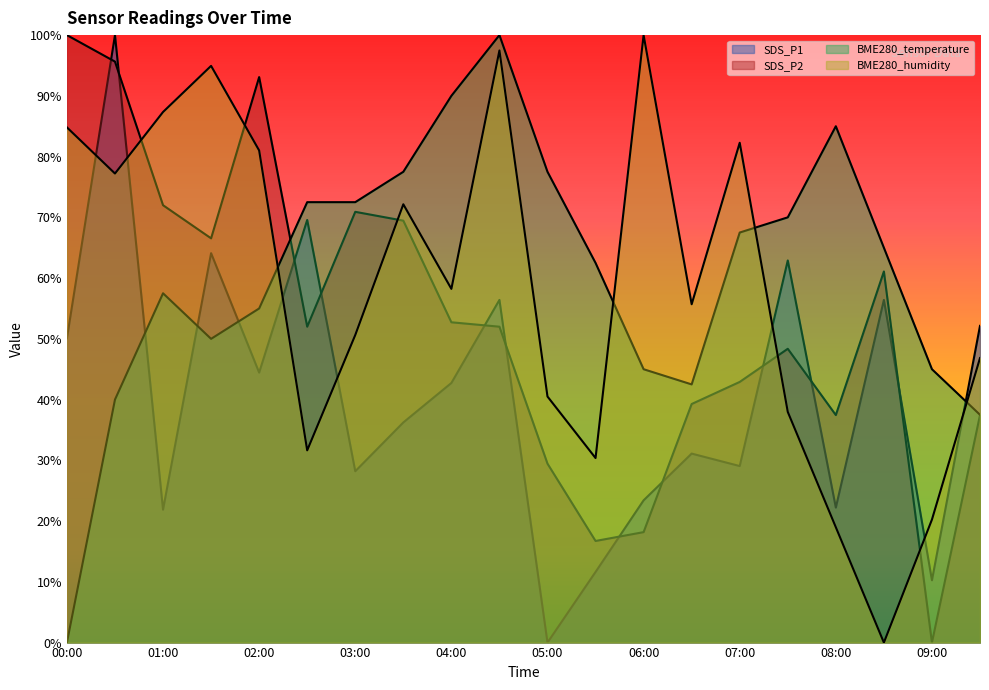

Reading left to right, extract all data points from this chart.

SDS_P1: 50.1	100.0	21.9	64.1	44.4	69.6	28.2	36.2	42.7	56.4	0.0	11.6	23.4	31.1	29.1	62.9	22.2	56.4	10.3	52.1
SDS_P2: 100.0	95.6	72.0	66.5	93.1	52.0	70.9	69.5	52.7	52.0	29.5	16.7	18.2	39.3	42.9	48.4	37.5	61.1	0.0	37.5
BME280_temperature: 0.0	40.0	57.5	50.0	55.0	72.5	72.5	77.5	90.0	100.0	77.5	62.5	45.0	42.5	67.5	70.0	85.0	65.0	45.0	37.5
BME280_humidity: 84.8	77.2	87.3	94.9	81.0	31.6	50.6	72.2	58.2	97.5	40.5	30.4	100.0	55.7	82.3	38.0	19.0	0.0	20.3	46.8